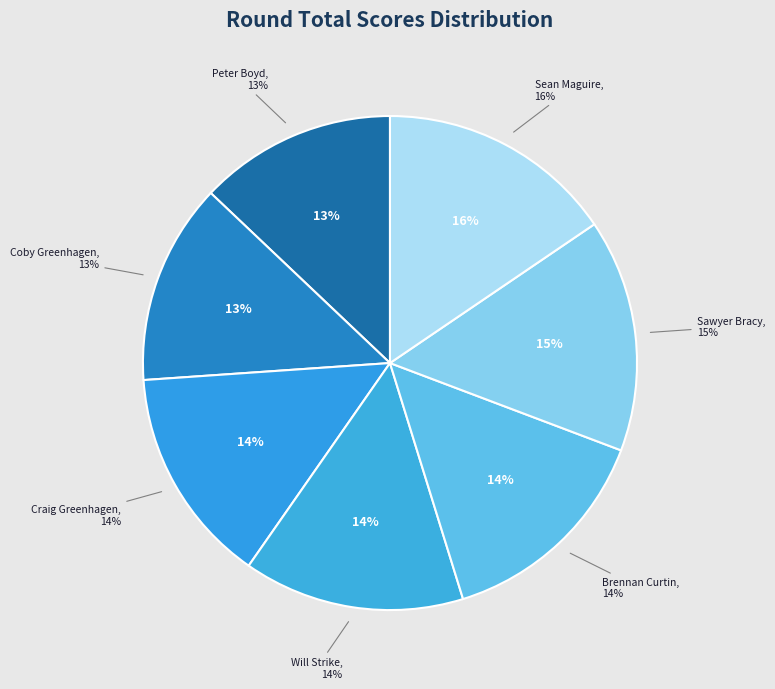

What is the ratio of the value at Will Strike
(56) to the value at Brennan Curtin
(56)?

1.0